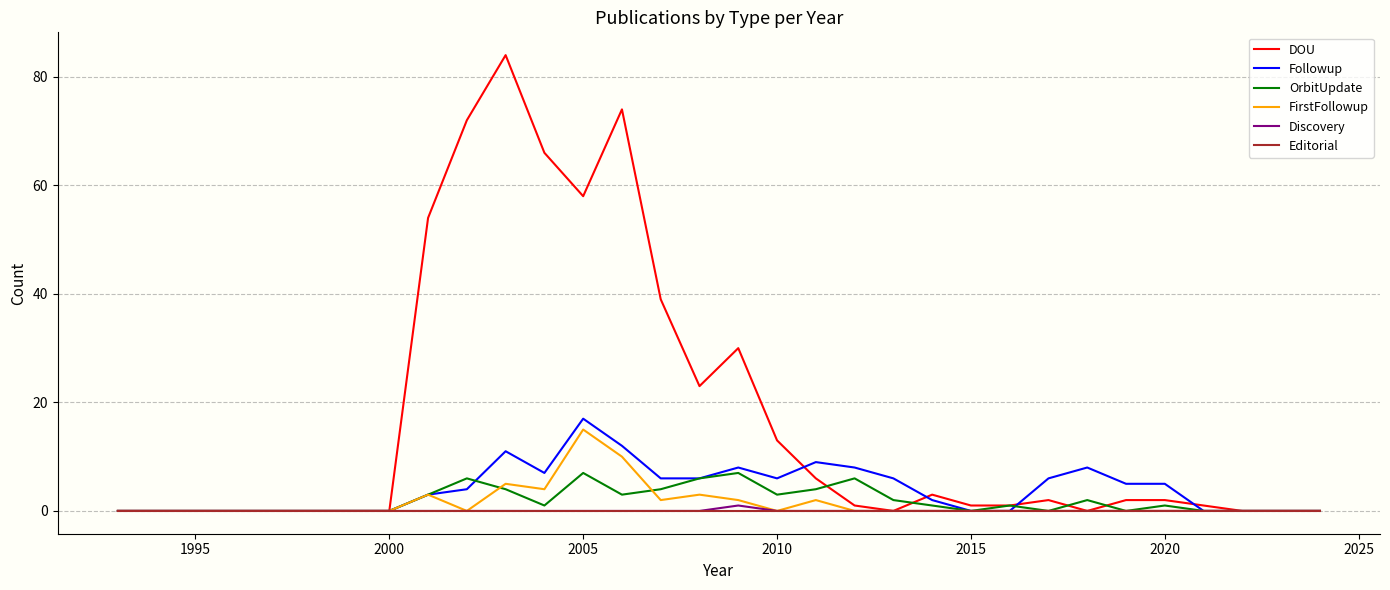

Which series has the largest total across all categories?

DOU